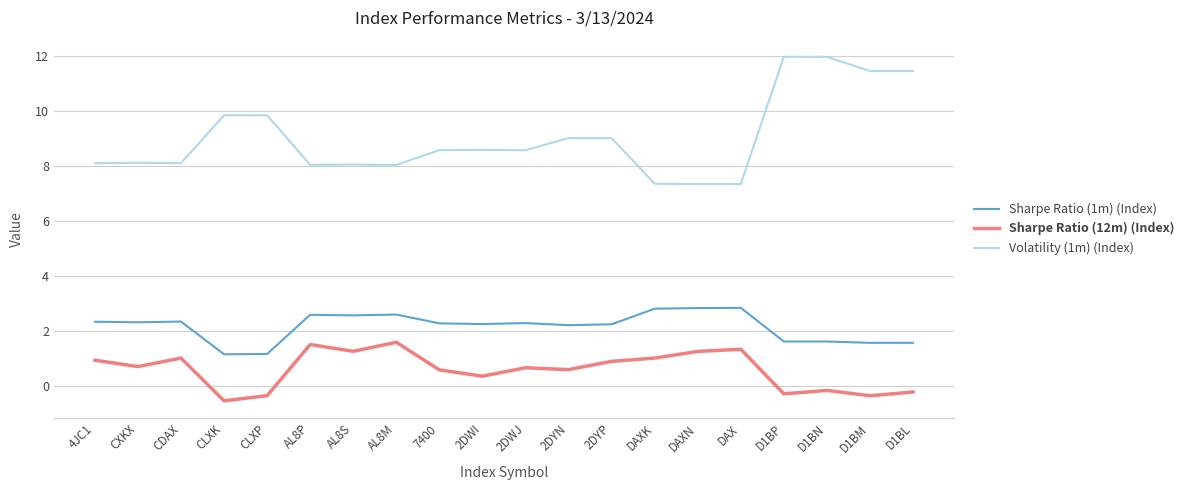

Which category has the lowest value across all series?

CLXK